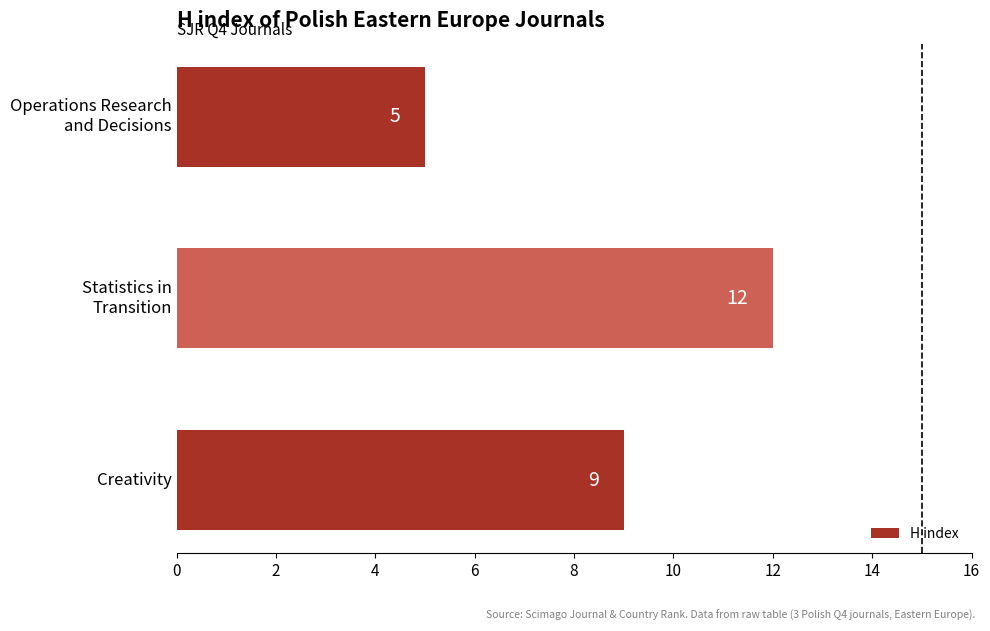

Does the chart contain stacked bars?

No